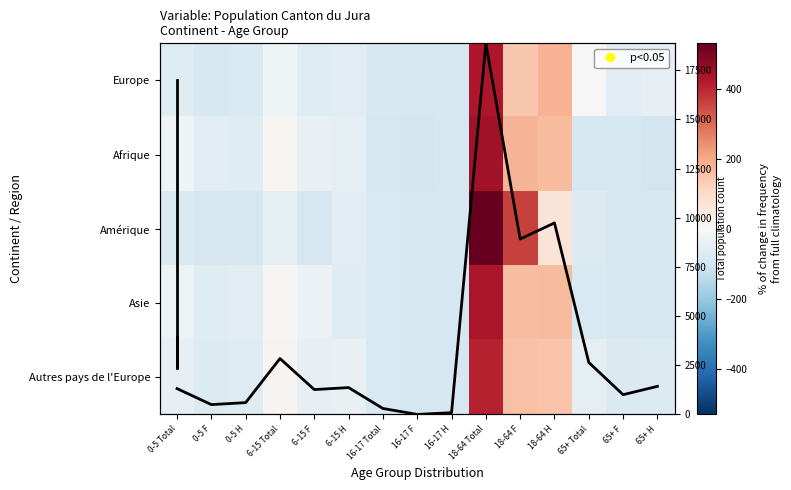

How many values in the Asie series are below -63?

8